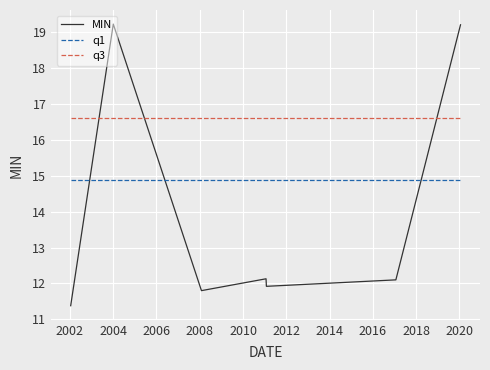

True or false: q1 and q3 intersect in this chart.

False